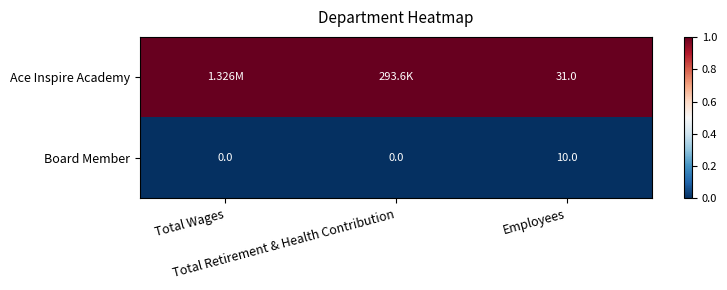

Count the number of data series in this chart.

2